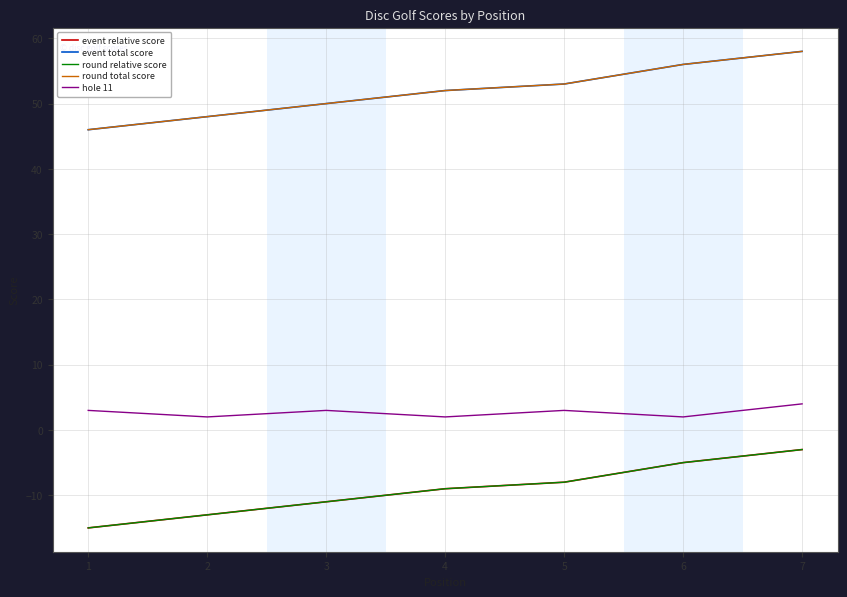

List the series in order of their peak value, highest first.

event total score, round total score, hole 11, event relative score, round relative score